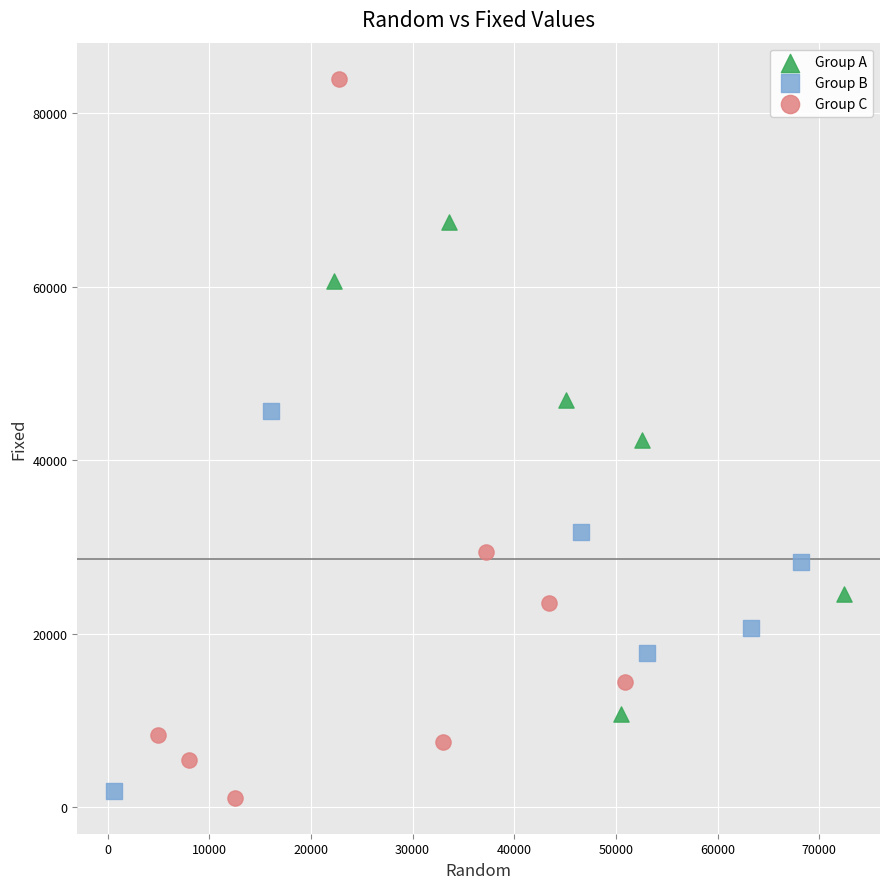

Which series contains the highest Y value?

Group C